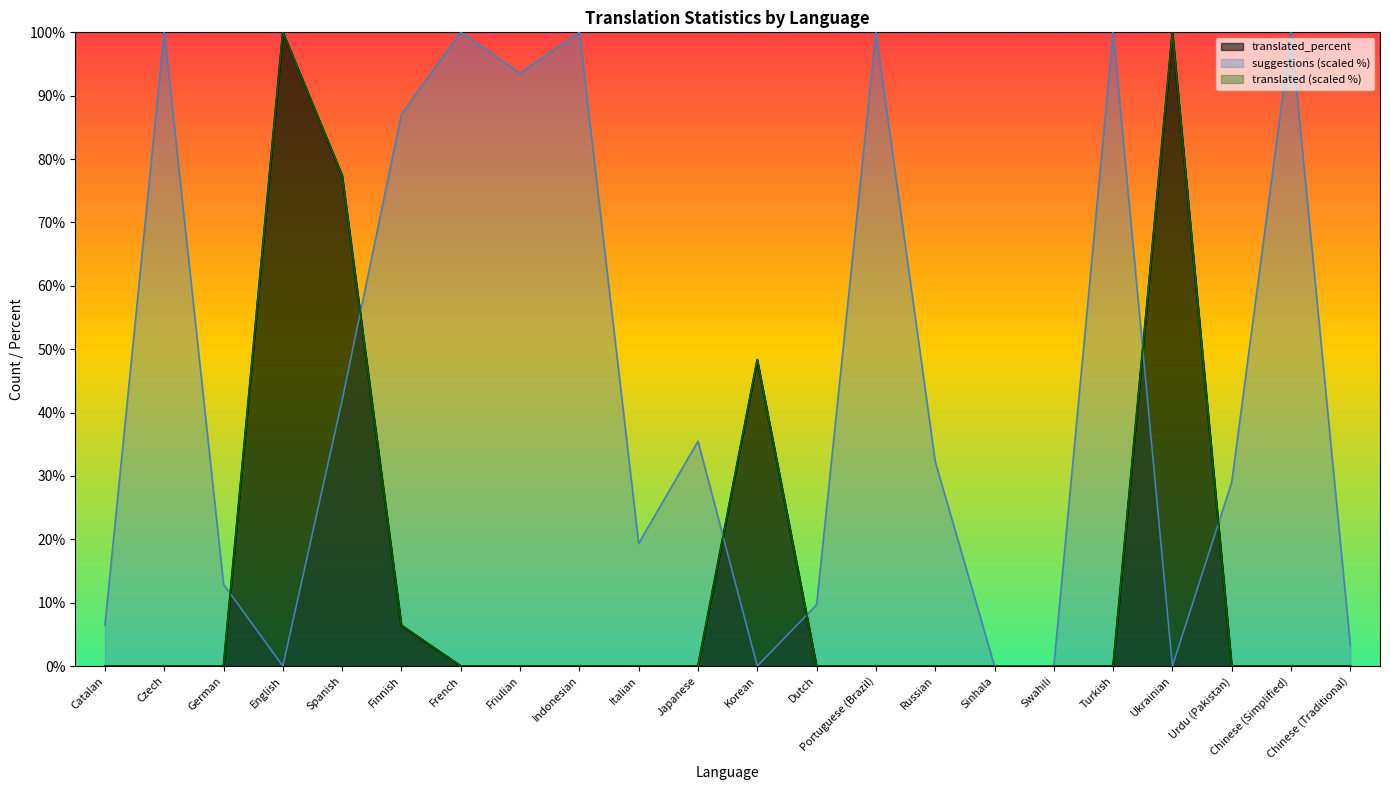

The suggestions series shows 18.6 at Spanish. True or false?

False